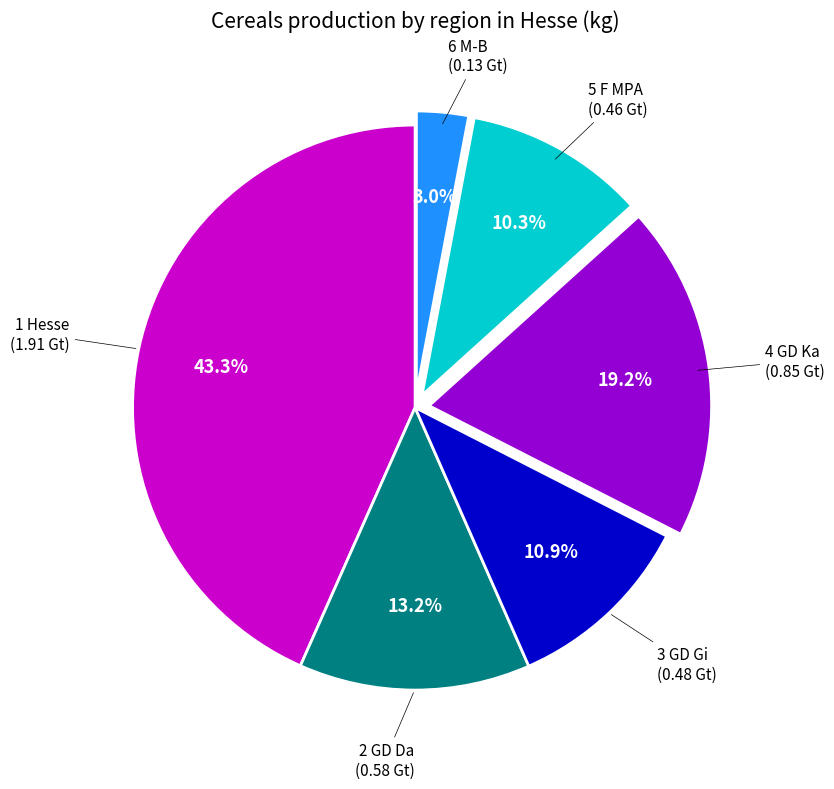

Is there any slice that represents more than half of the pie?

No